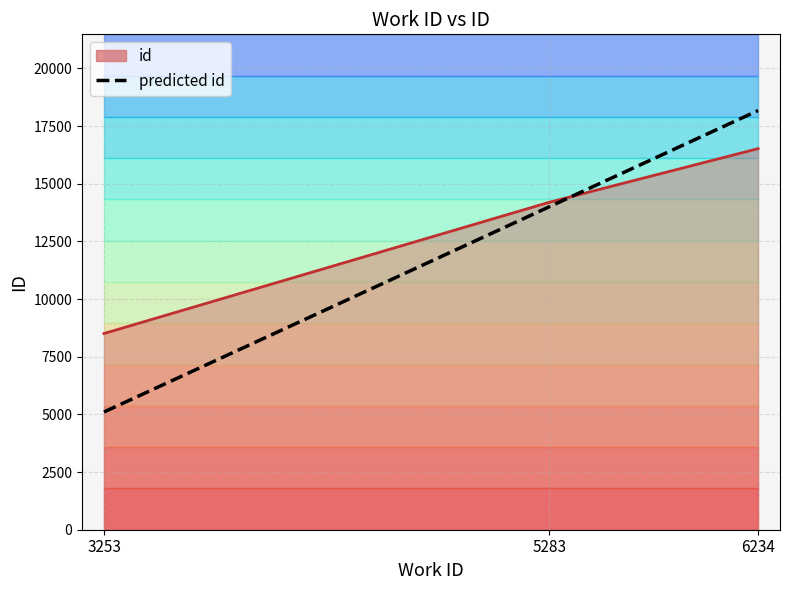

Which category has the lowest value across all series?

3253